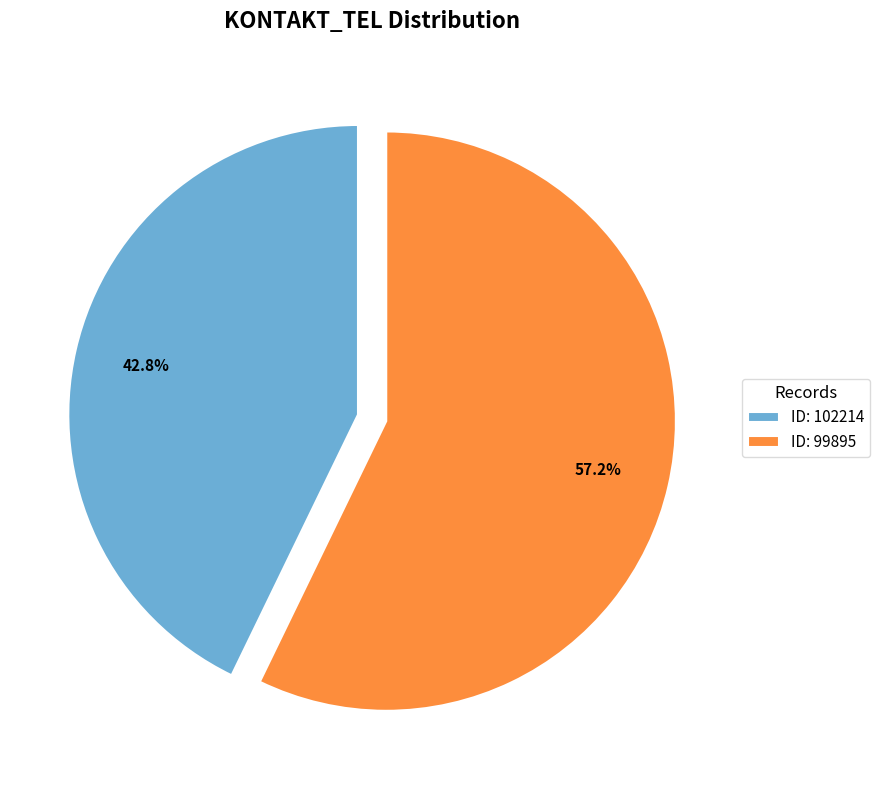

Rank the categories by value from highest to lowest.

ID: 99895, ID: 102214